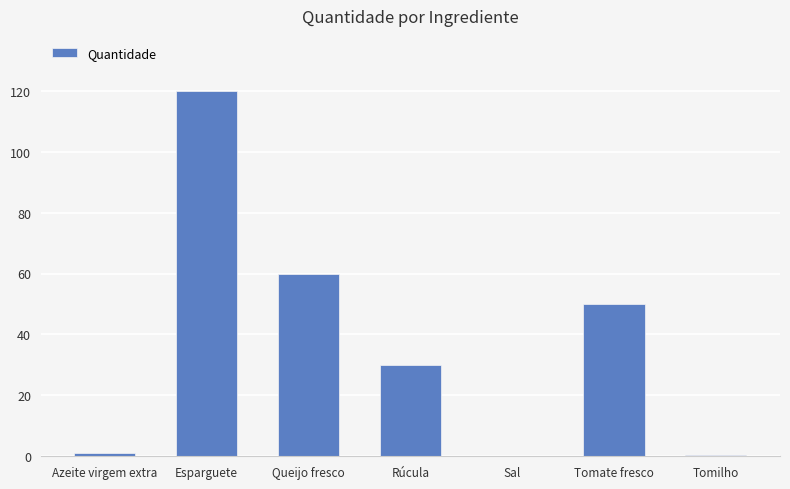

Are the bars horizontal?

No